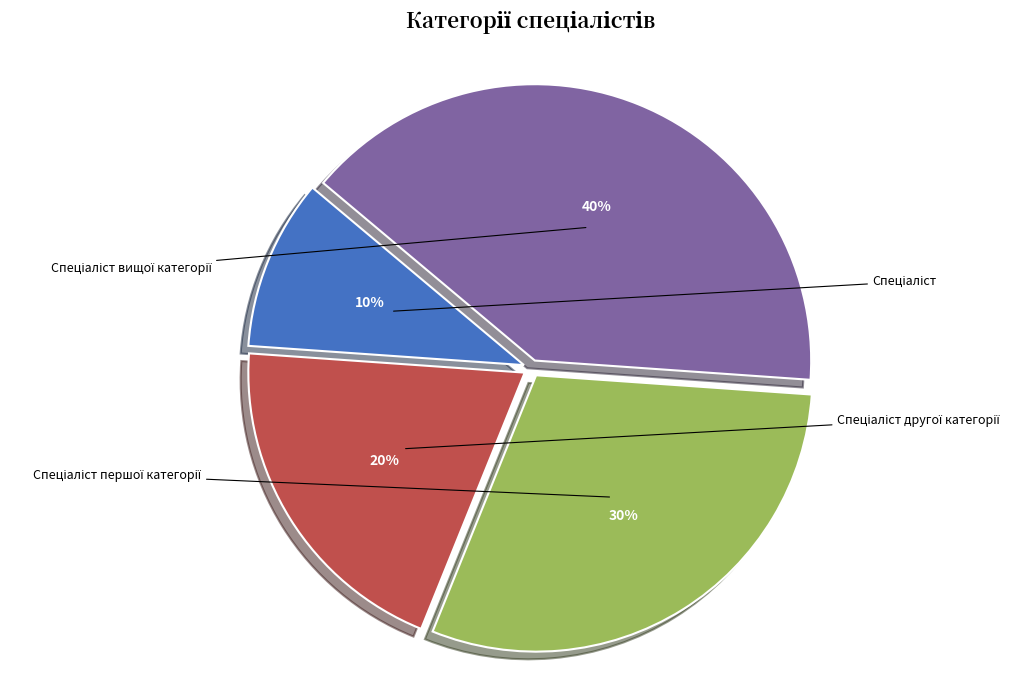

How many segments does this pie chart have?

4